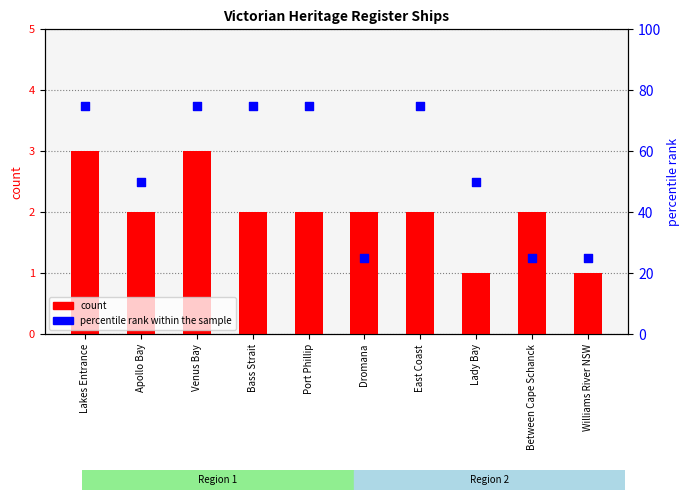

Which series has the largest Y range (max minus min)?

percentile rank within the sample